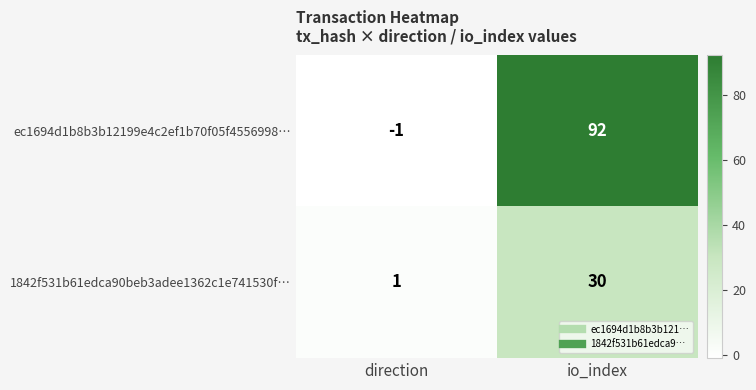

True or false: ec1694d1b8b3b12199e4c2ef1b70f05f4556998… has a value of 50 at io_index.

False